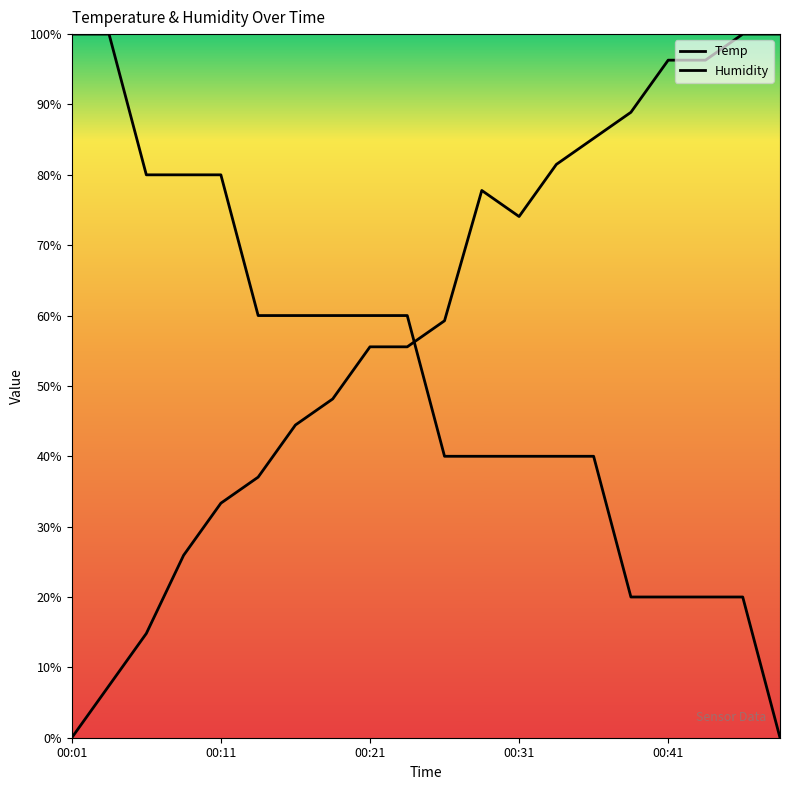

Which series has the largest total across all categories?

Humidity